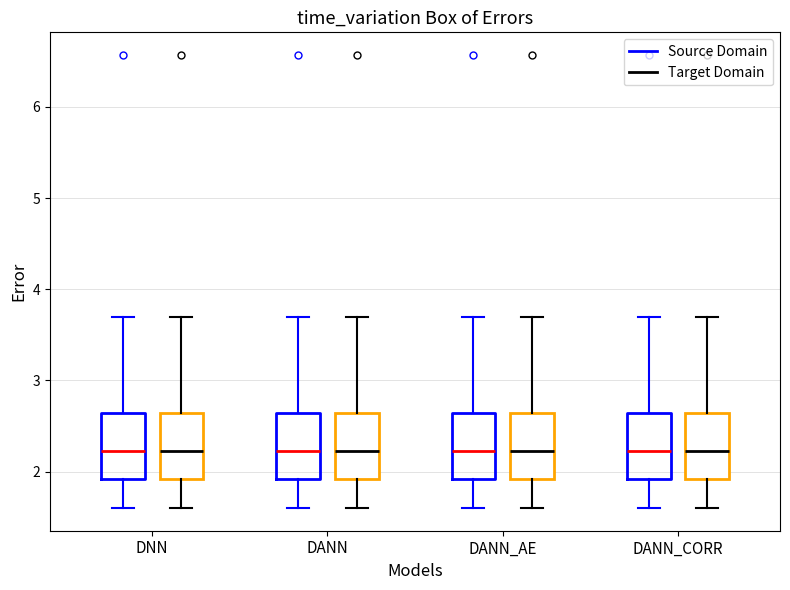

Reading left to right, transcribe this box plot: for each box, give where its median line is, the range the box spans, and where its two whiskers end, as read against the y-axis. The values are not printed on the chart, so give them approximately, as read against the axis.

DNN (Source Domain): median 2.2, box 1.9 to 2.6, whiskers 1.6 to 3.7
DNN (Target Domain): median 2.2, box 1.9 to 2.6, whiskers 1.6 to 3.7
DANN (Source Domain): median 2.2, box 1.9 to 2.6, whiskers 1.6 to 3.7
DANN (Target Domain): median 2.2, box 1.9 to 2.6, whiskers 1.6 to 3.7
DANN_AE (Source Domain): median 2.2, box 1.9 to 2.6, whiskers 1.6 to 3.7
DANN_AE (Target Domain): median 2.2, box 1.9 to 2.6, whiskers 1.6 to 3.7
DANN_CORR (Source Domain): median 2.2, box 1.9 to 2.6, whiskers 1.6 to 3.7
DANN_CORR (Target Domain): median 2.2, box 1.9 to 2.6, whiskers 1.6 to 3.7